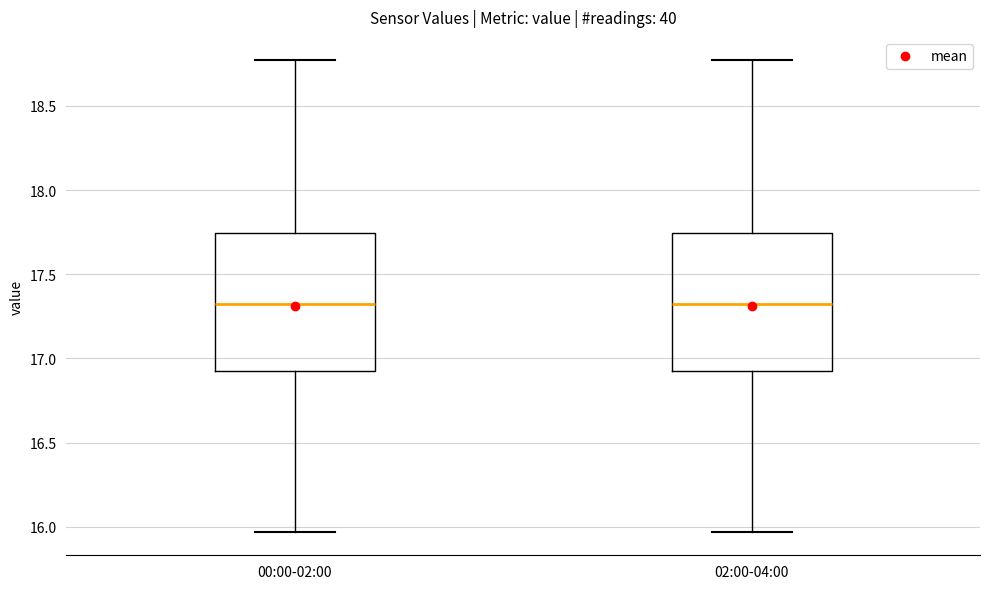

Reading left to right, transcribe this box plot: for each box, give where its median line is, the range the box spans, and where its two whiskers end, as read against the y-axis. The values are not printed on the chart, so give them approximately, as read against the axis.

00:00-02:00: median 17.30, box 16.90 to 17.75, whiskers 15.95 to 18.75
02:00-04:00: median 17.30, box 16.90 to 17.75, whiskers 15.95 to 18.75